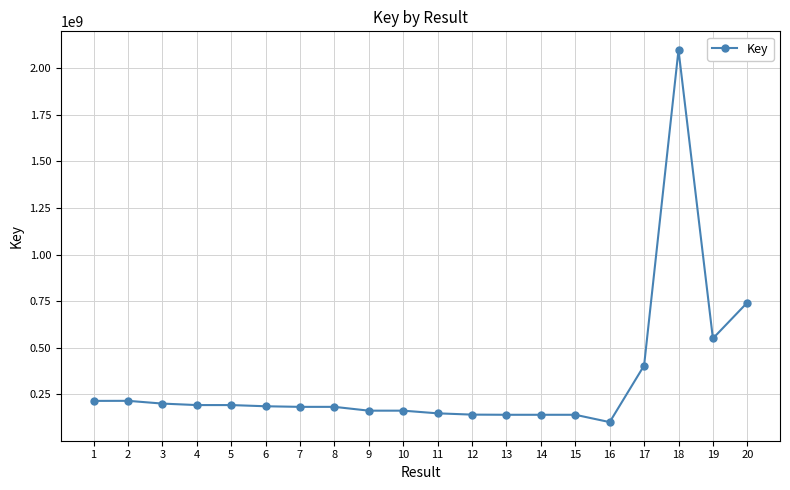

What is the maximum value shown in the chart?

2098120662